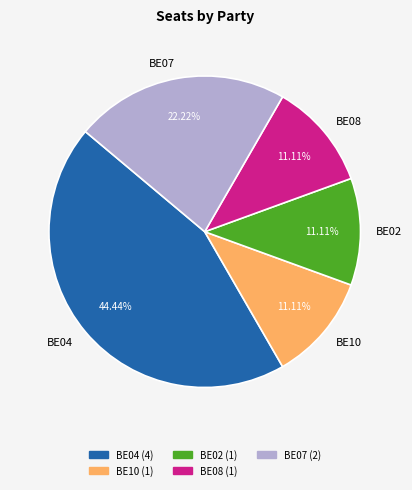

Which category has the biggest portion of the pie?

BE04